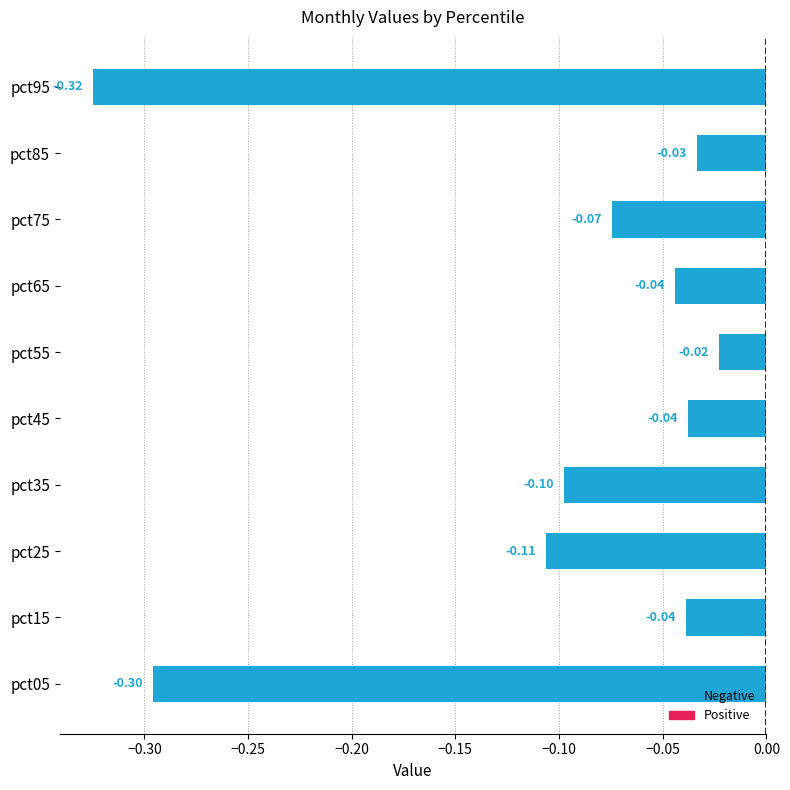

How many distinct data groups are displayed?

1